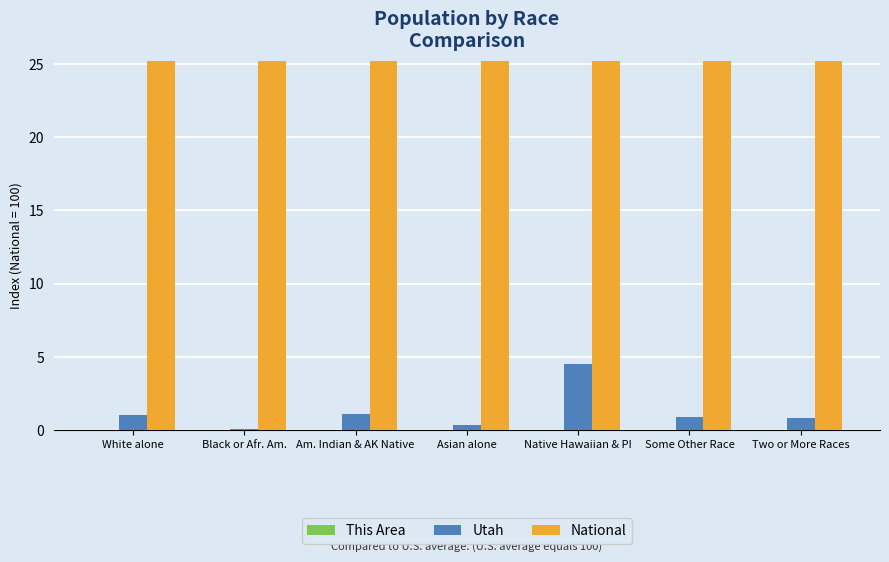

How many data points does each series have?

7